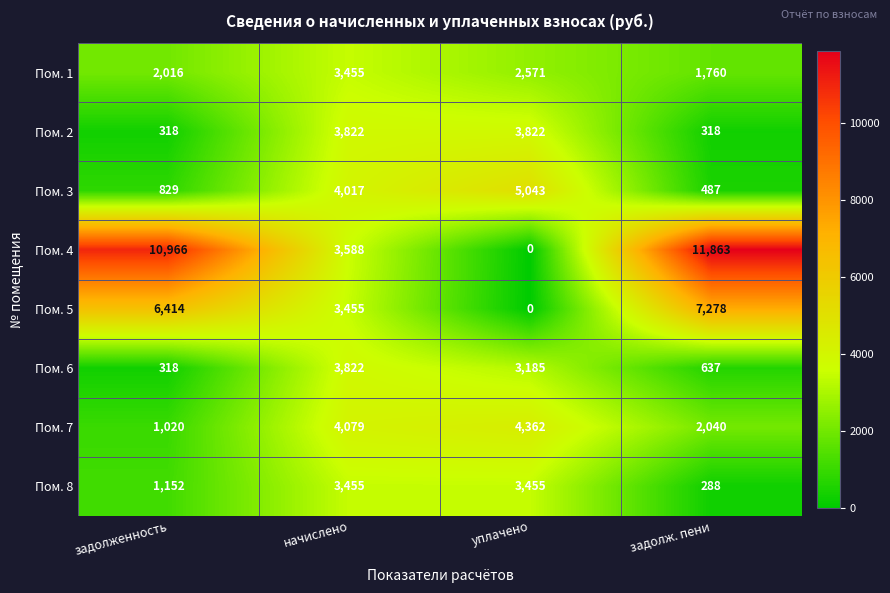

True or false: Пом. 5 has a value of 3455 at начислено.

True